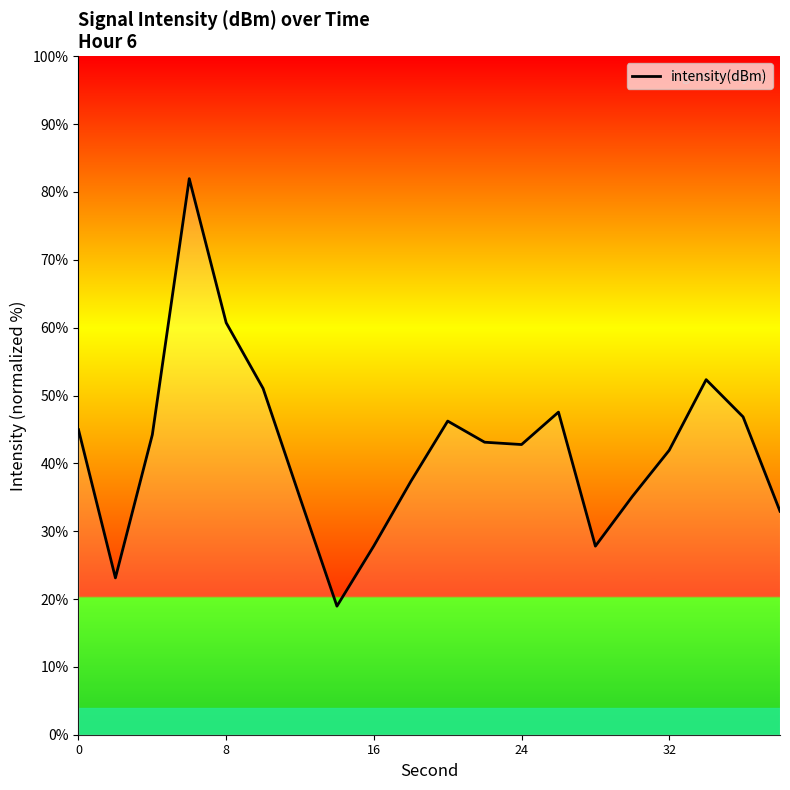

How many categories are shown in the chart?

20